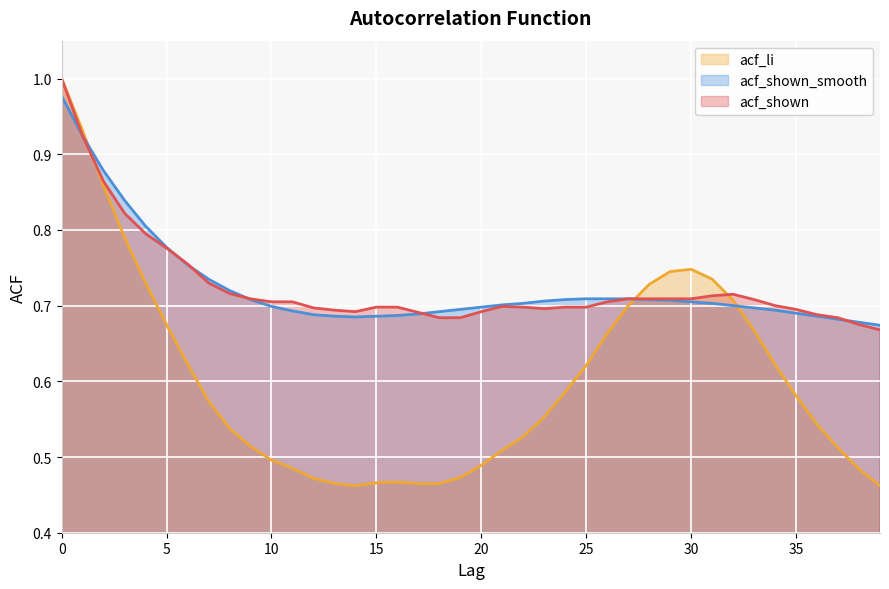

Is the value of acf_li at 32 greater than the value of acf_shown at 22?

Yes